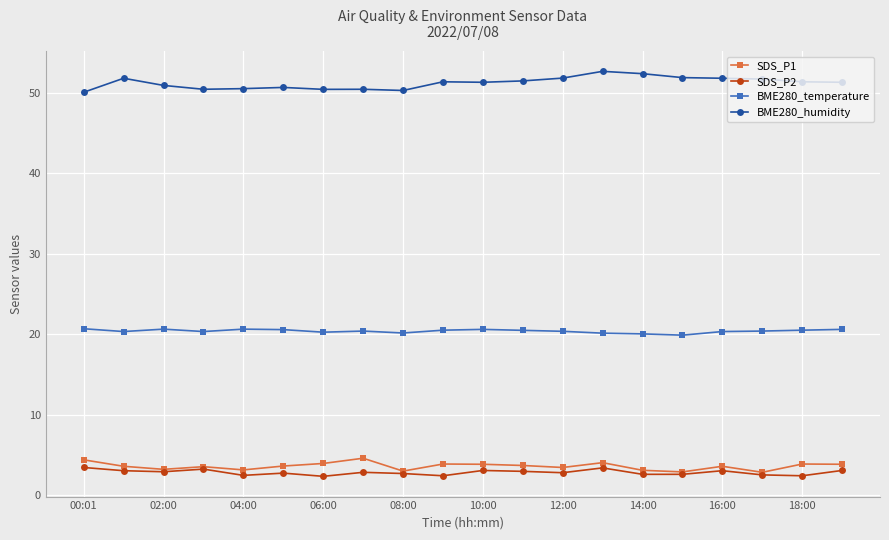

What is the minimum value shown in the chart?

2.4